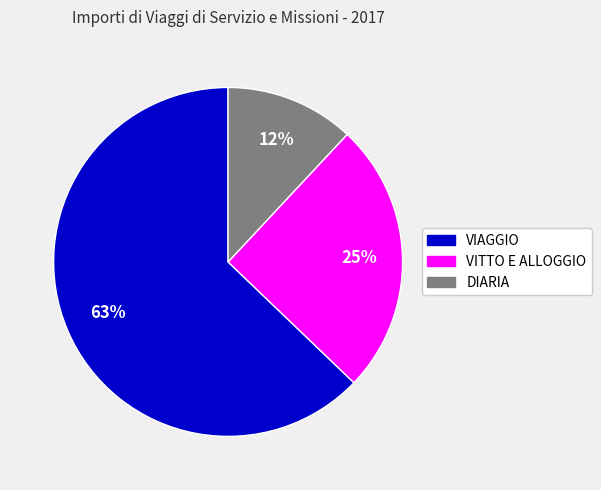

Is it true that VIAGGIO is 56% of the pie?

False